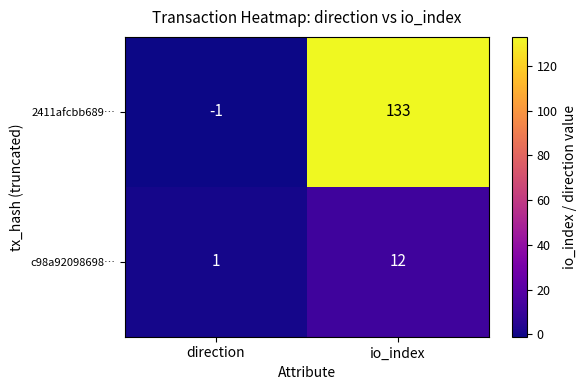

Reading right to left, transcribe all the data shown in this chart.

2411afcbb689…: 133	-1
c98a92098698…: 12	1